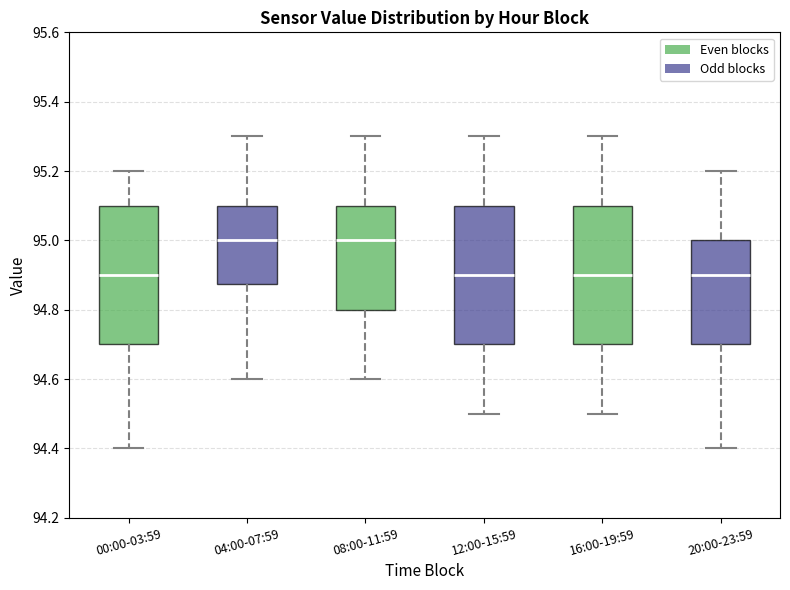

Where is the lower edge of the box for 12:00-15:59 on the y-axis? The values are not printed on the chart, so give them approximately, as read against the axis.

94.70